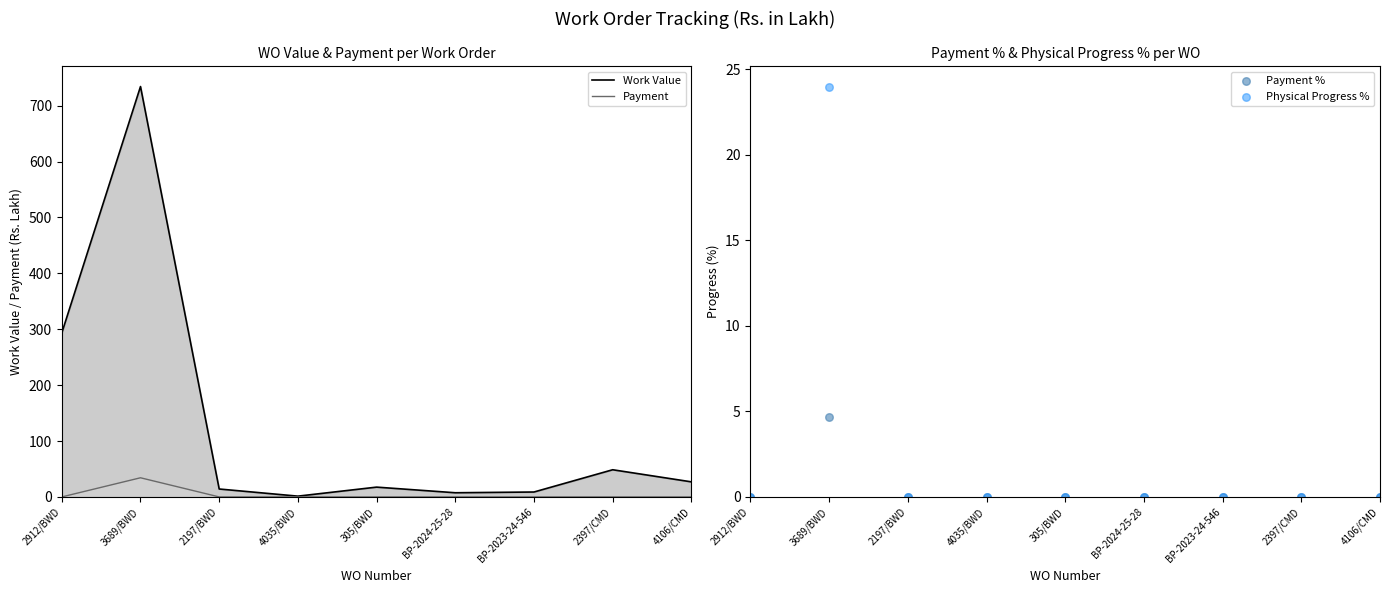

Is the value of Work Value at 305/BWD greater than the value of Payment % at BP-2024-25-28?

Yes